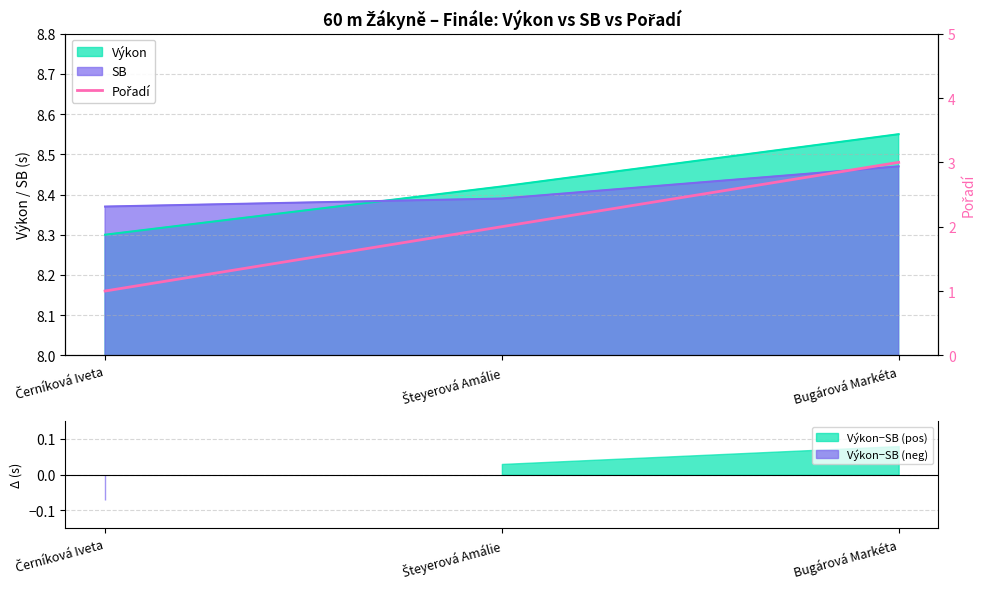

The value at Černíková Iveta is 1. True or false?

True